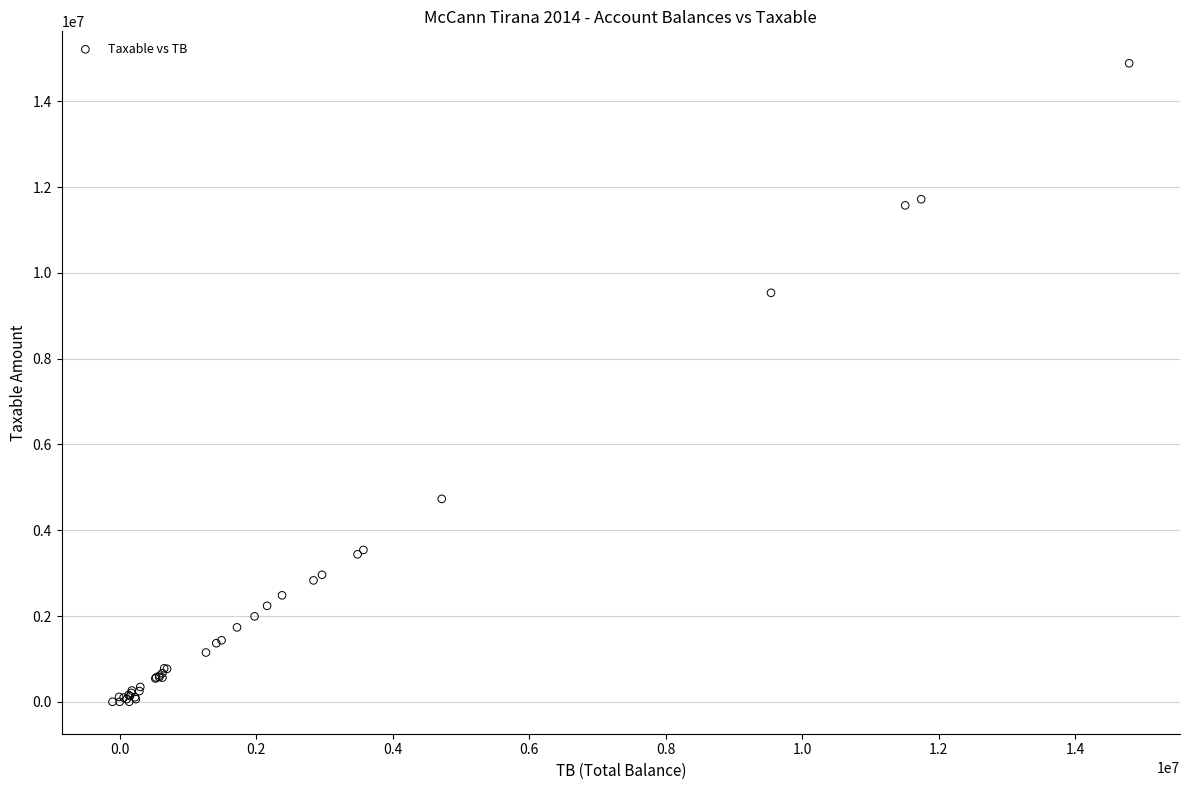

What Y value in the scatter plot is closest to 7443929?

9536057.6